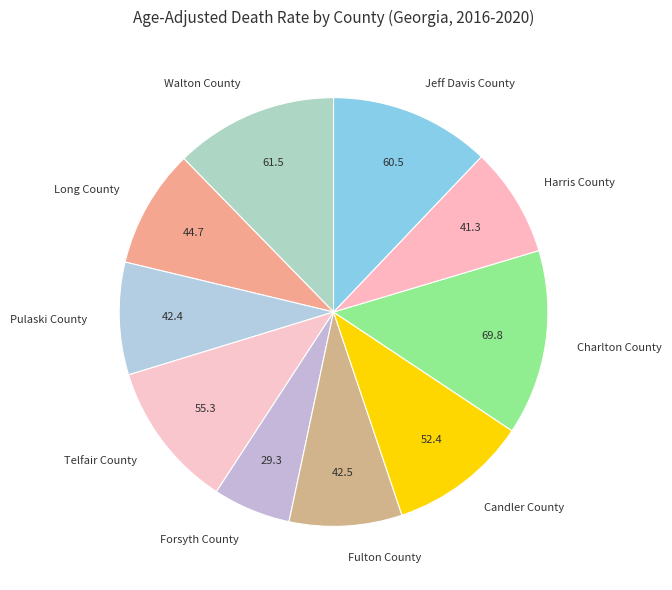

Is Candler County the majority of the pie?

No